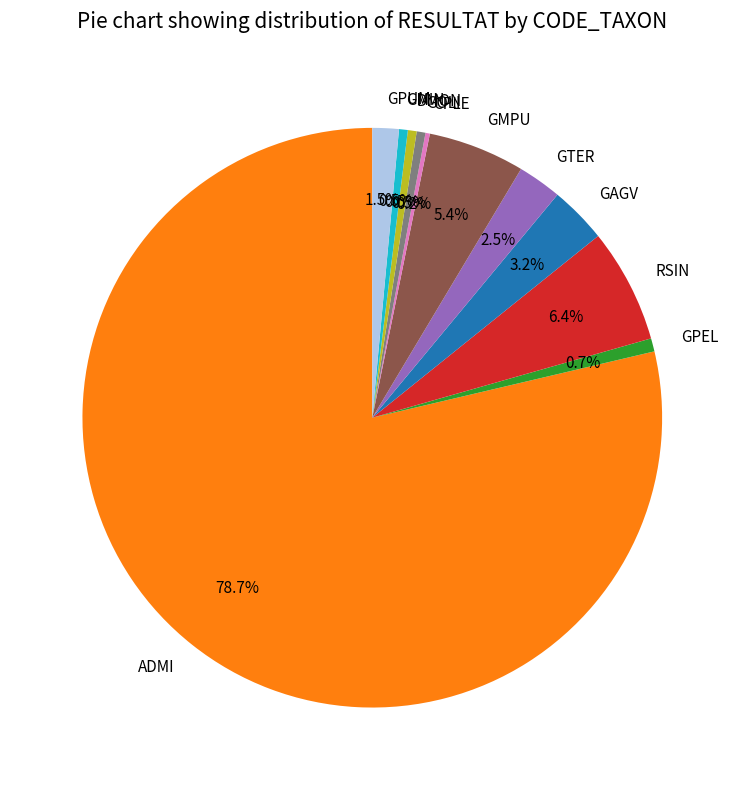

What percentage is NOT represented by GTER?

97.5%